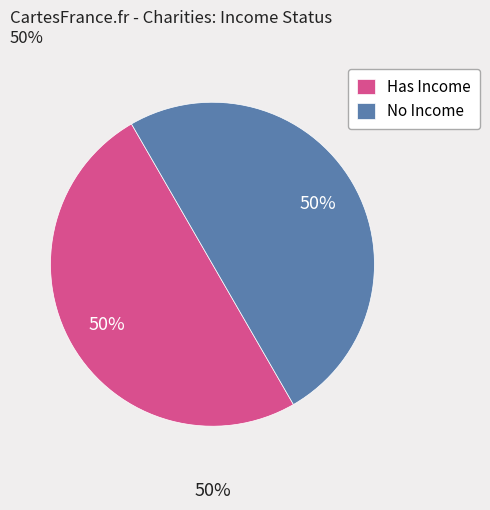

To the nearest percent, what is the average slice percentage?

50%